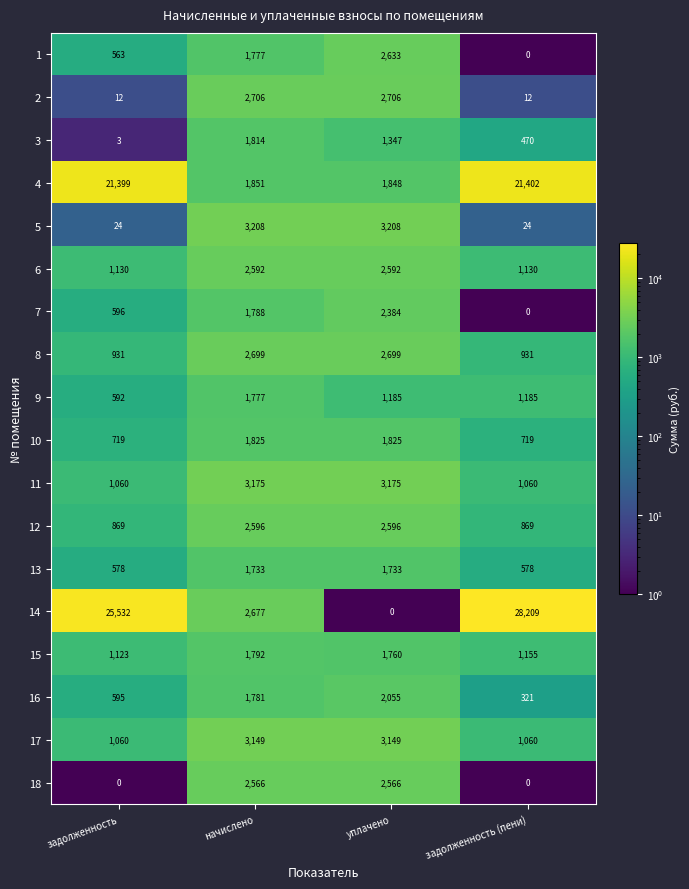

Count the 9 values in the range 1185 to 1777.

3